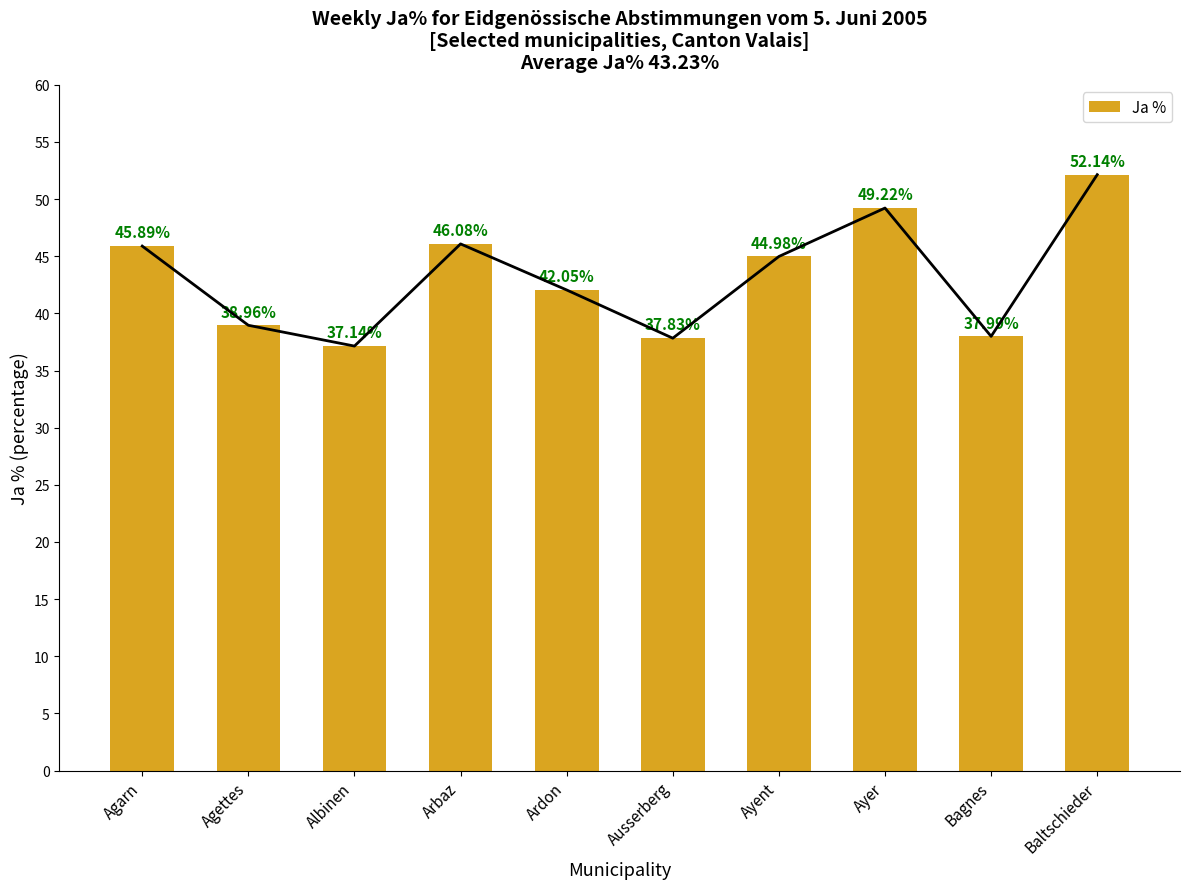

Reading left to right, list all the values displayed in this chart.

45.9	39.0	37.1	46.1	42.0	37.8	45.0	49.2	38.0	52.1